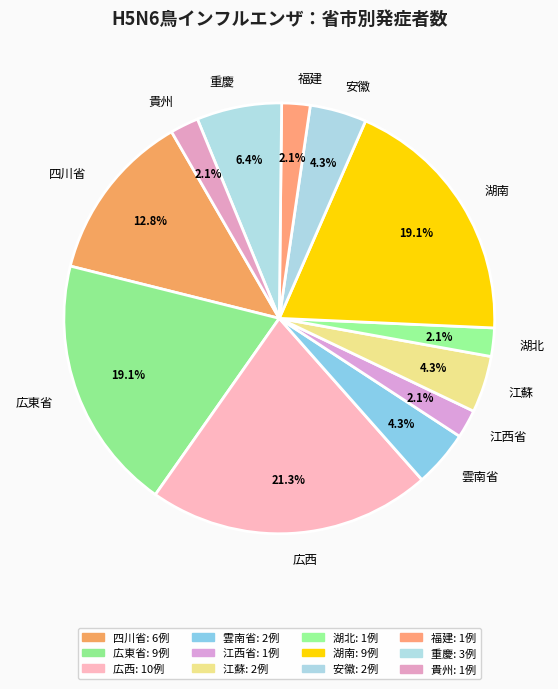

Does 雲南省 represent more than half of the total?

No